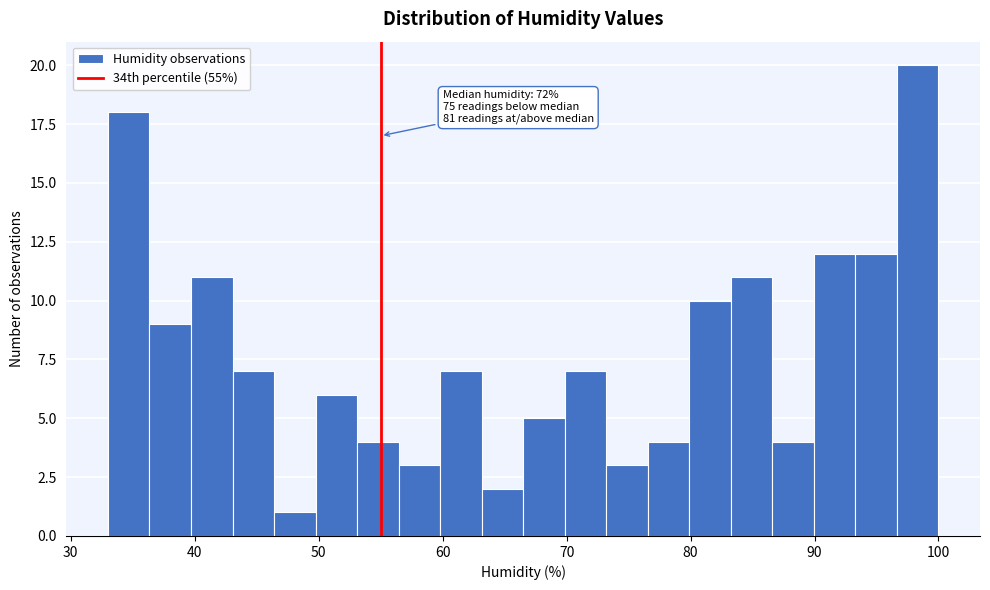

Read against the x-axis, roughly where is the centre of the tallest bar?

98